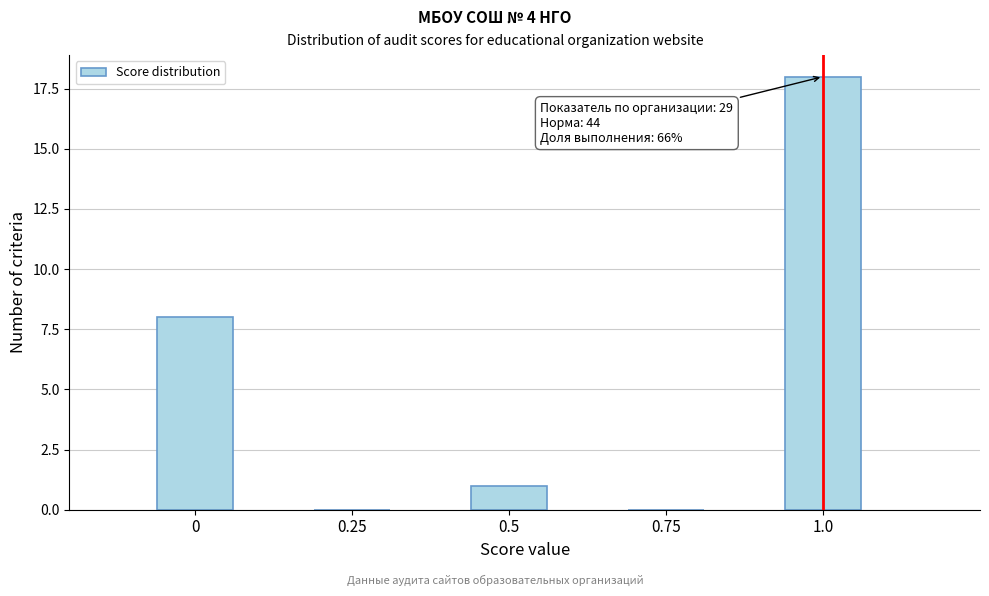

Reading left to right, extract all data points from this chart.

0=8	0.25=0	0.5=1	0.75=0	1.0=18